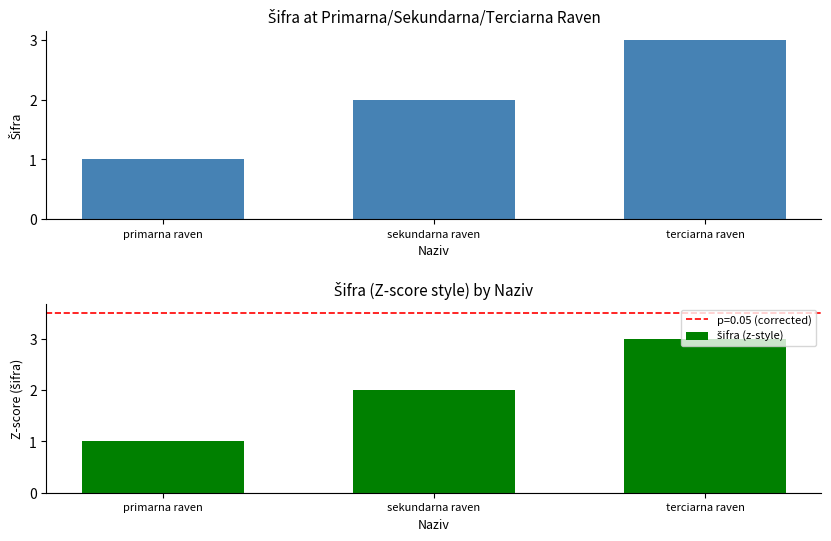

What is the label of the 2nd bar from the right?

sekundarna raven